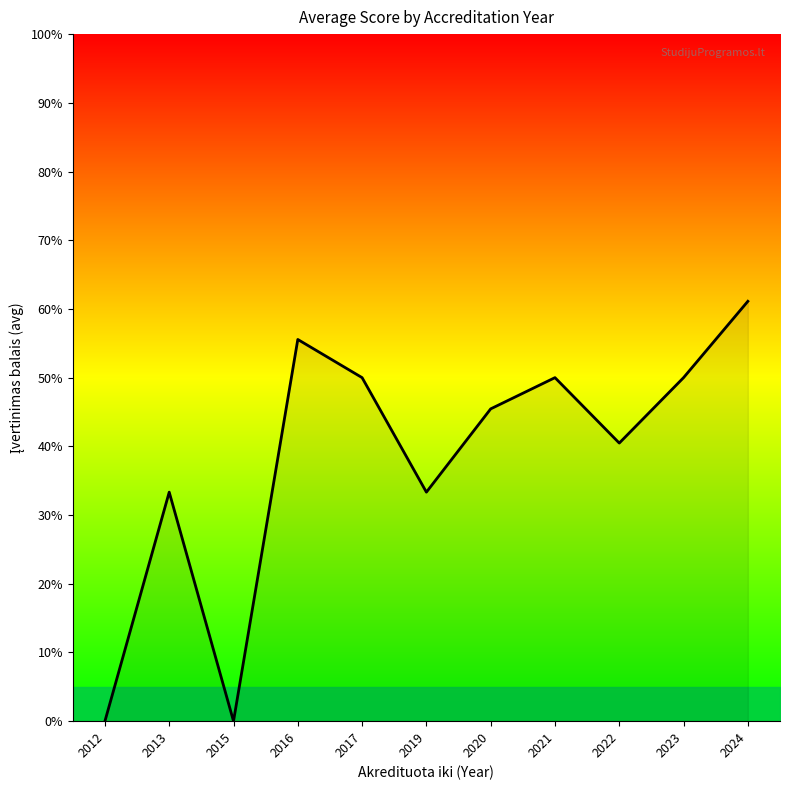

Between 2017 and 2013, which is larger?

2017